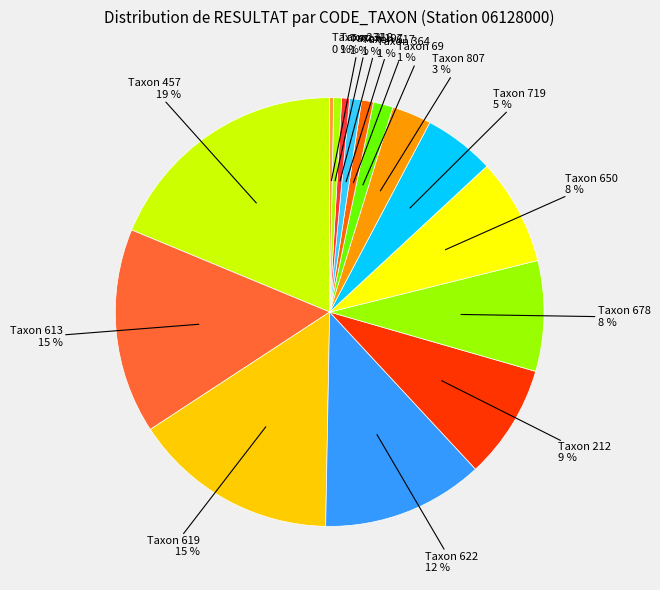

To the nearest percent, what is the average slice percentage?

7%